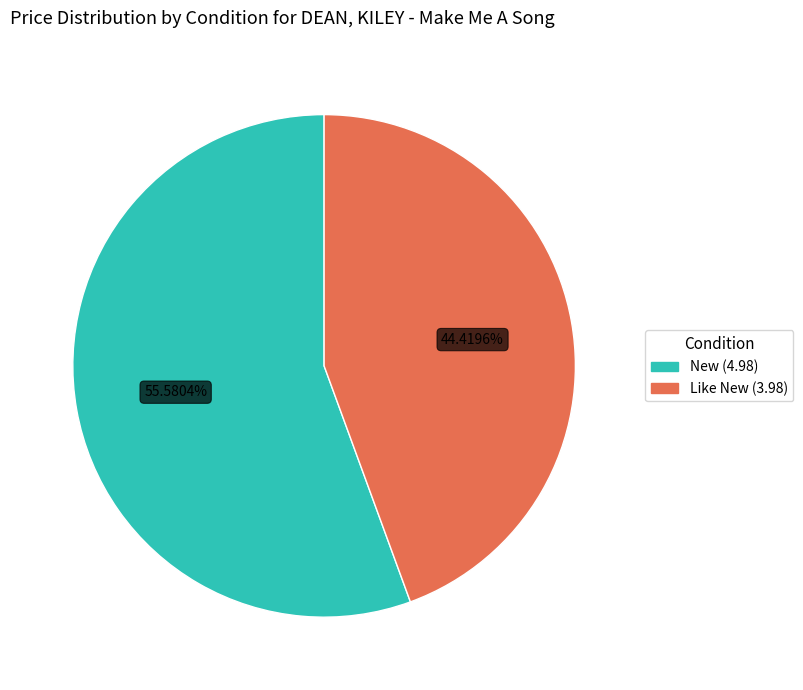

Count the number of slices in the pie.

2